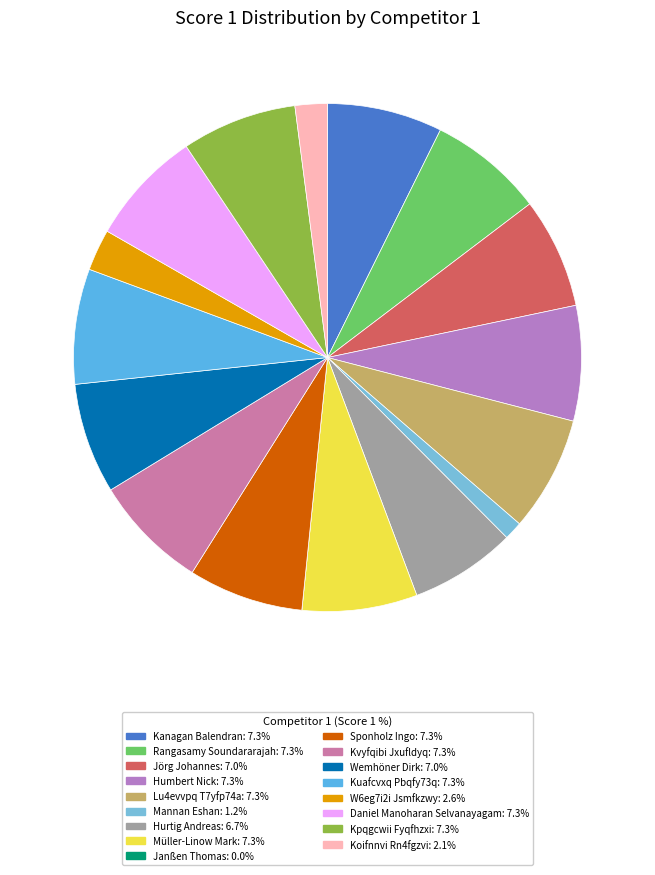

How much of the chart is everything except Daniel Manoharan Selvanayagam?

92.7%